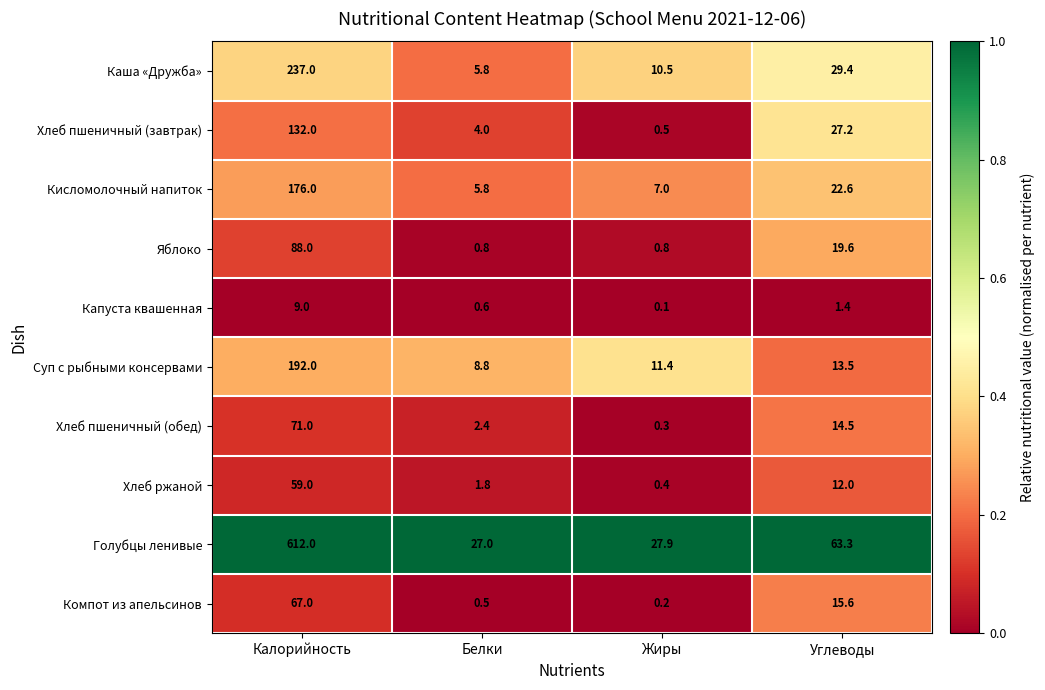

Which series has the largest range (max minus min)?

Голубцы ленивые